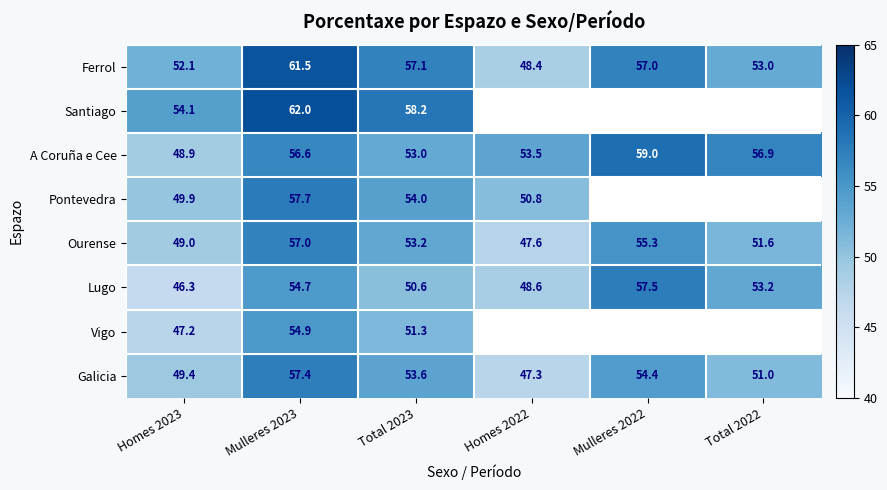

Rank the series at Homes 2023 from lowest to highest value.

Lugo, Vigo, A Coruña e Cee, Ourense, Galicia, Pontevedra, Ferrol, Santiago